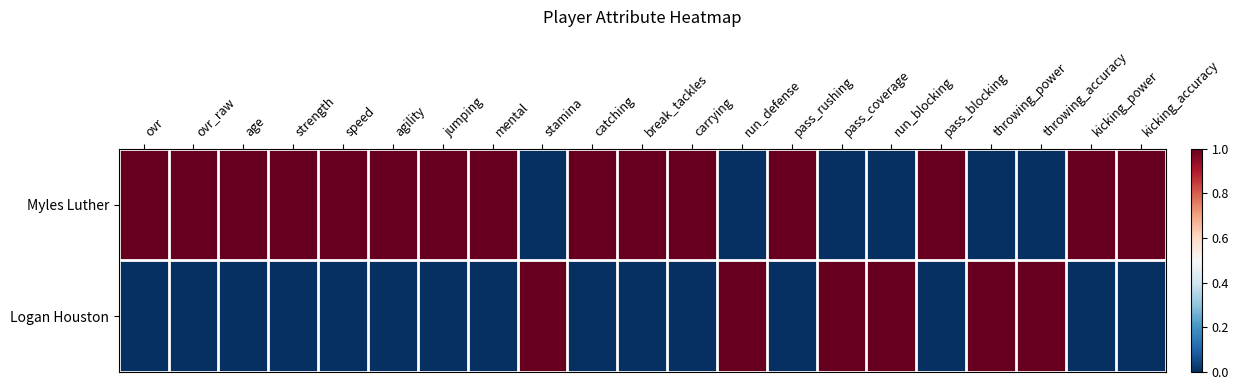

Which series has the largest range (max minus min)?

Myles Luther